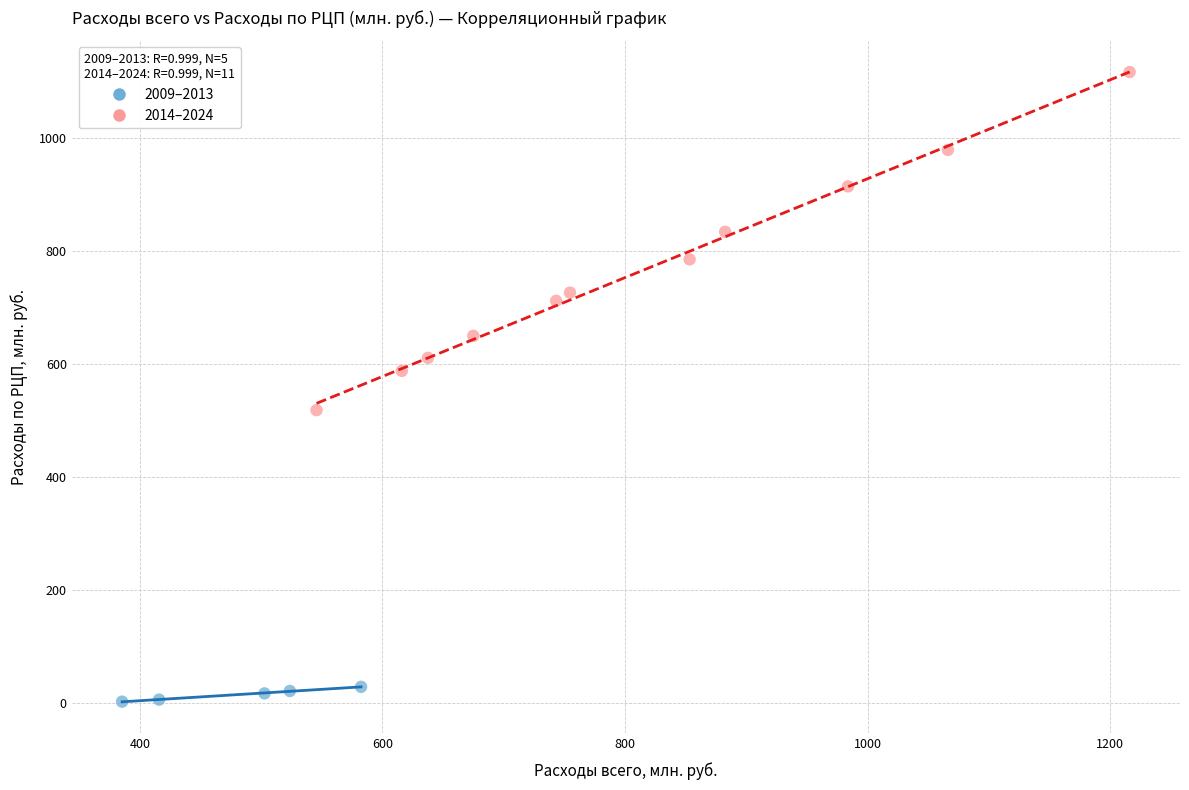

Which series reaches the maximum Y coordinate?

2014–2024